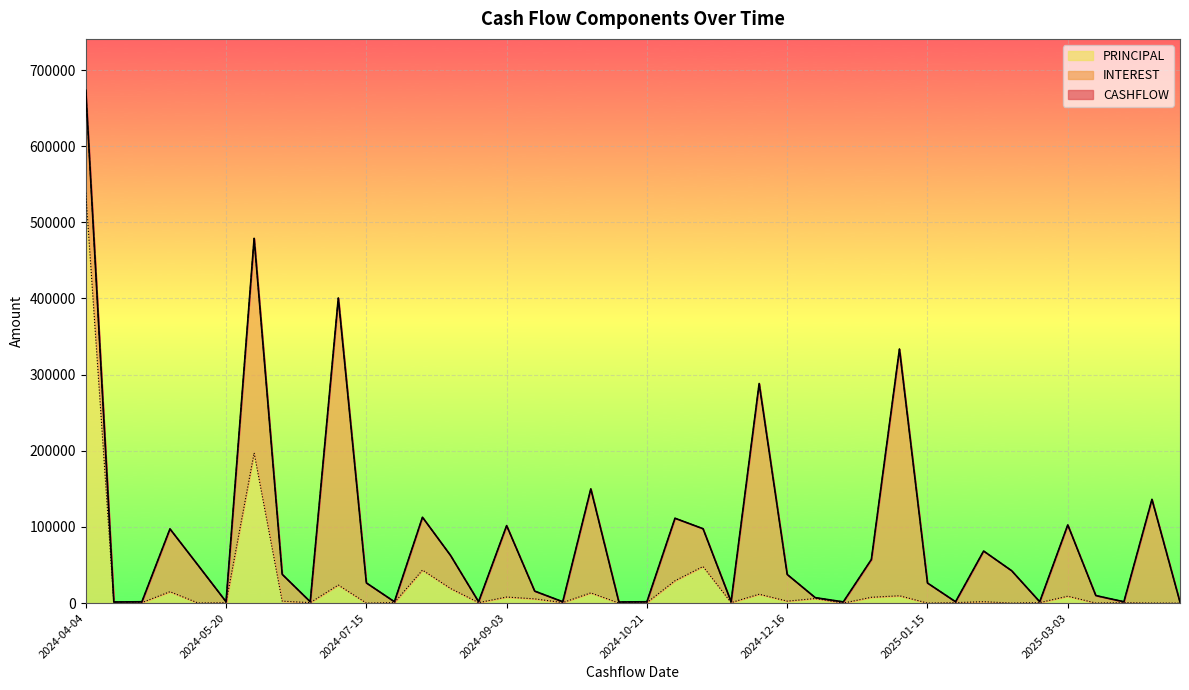

What is the label of the 12th point from the left?

2024-07-22